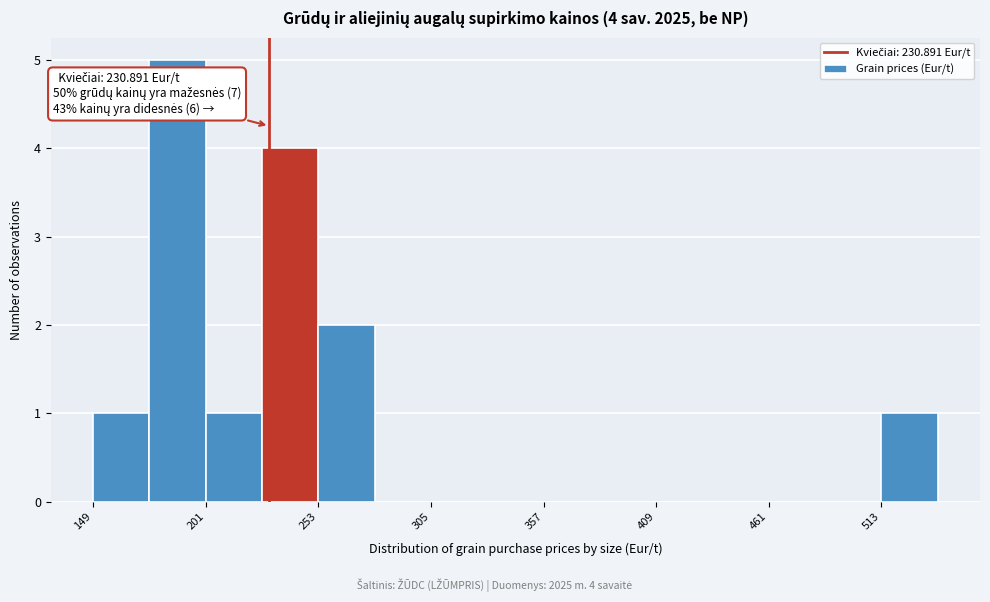

Around what value on the x-axis is the tallest bar? Give the approximate position of its centre, as read against the axis.

190